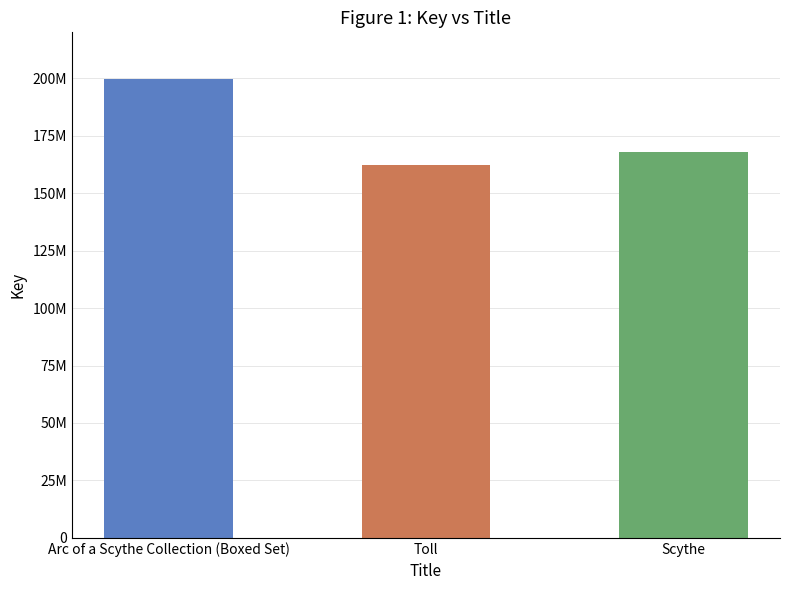

At which label is the value closest to 181079623?

Scythe